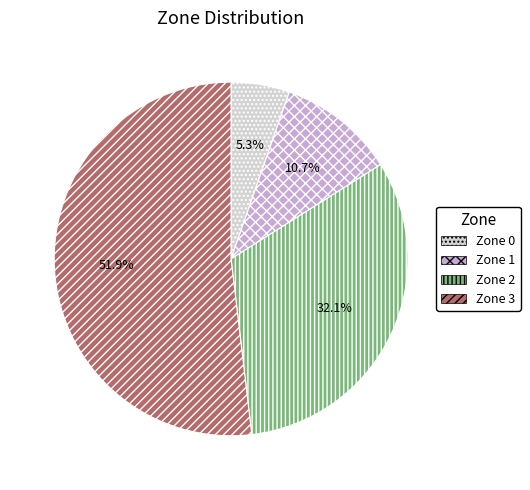

Which slice is the largest?

Zone 3